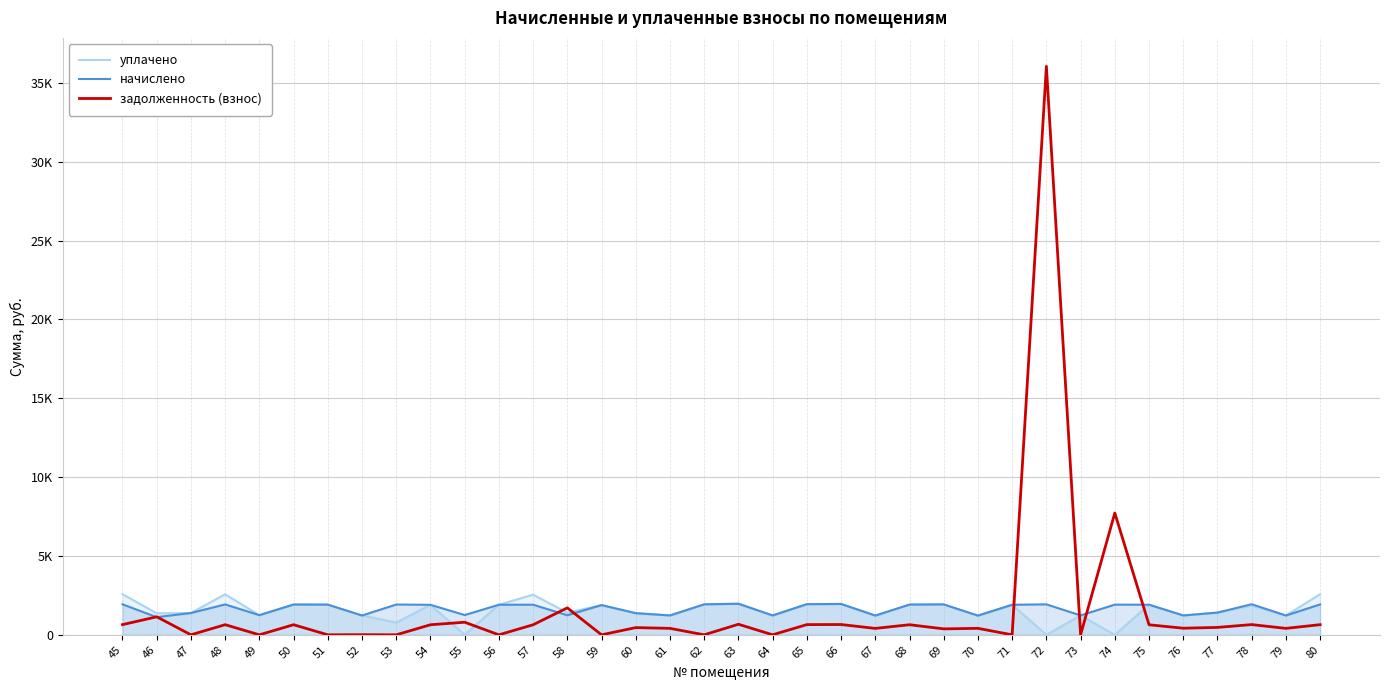

True or false: задолженность (взнос) has more than 2 interior local peaks.

True